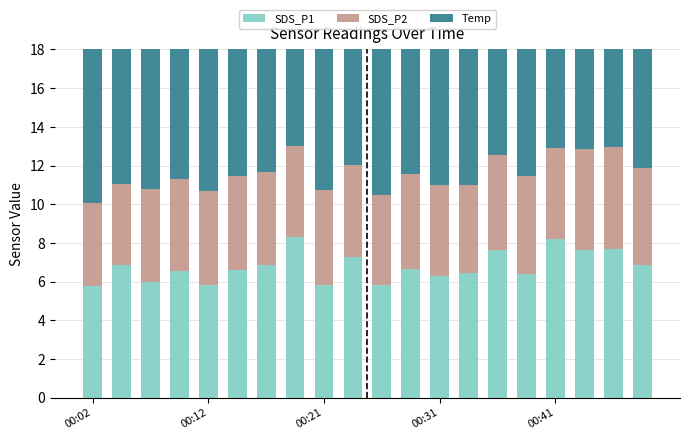

What is the difference between the highest and lowest values at 00:41?

9.4